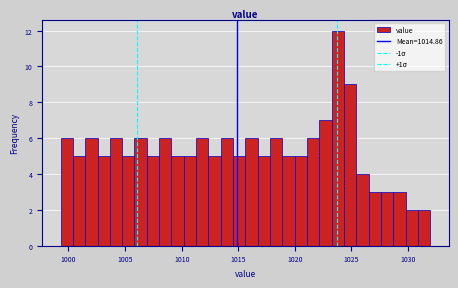

Read against the x-axis, roughly where is the centre of the tallest bar?

1024.0